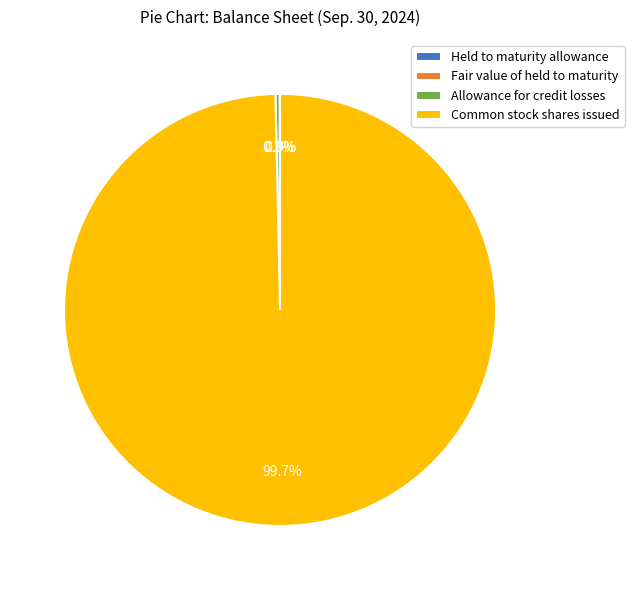

How much of the chart is everything except Allowance for credit losses?

99.7%